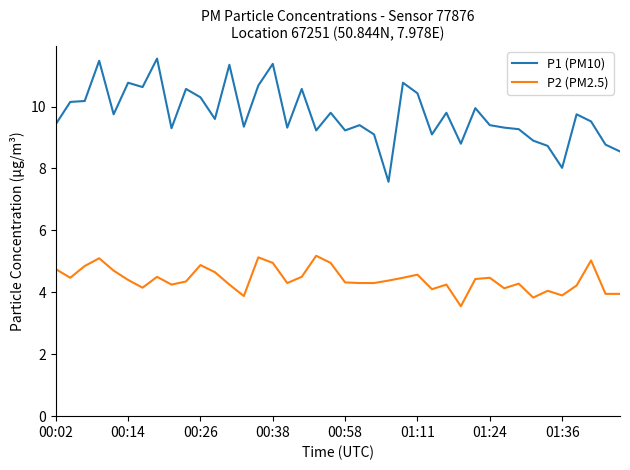

Which series has the largest total across all categories?

P1 (PM10)